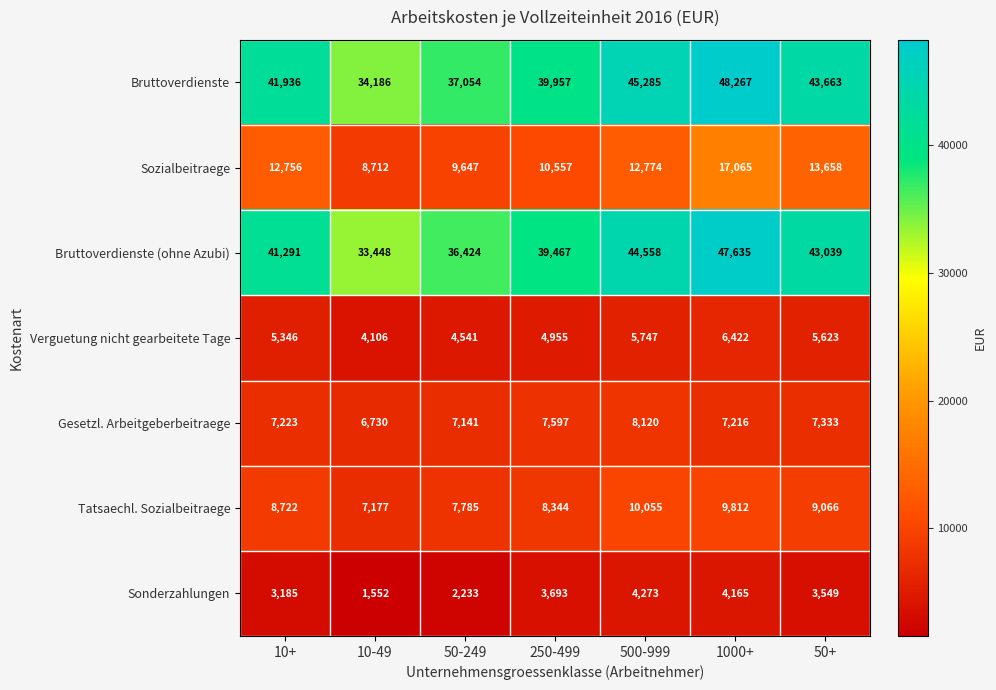

What is the greatest value displayed?

48267